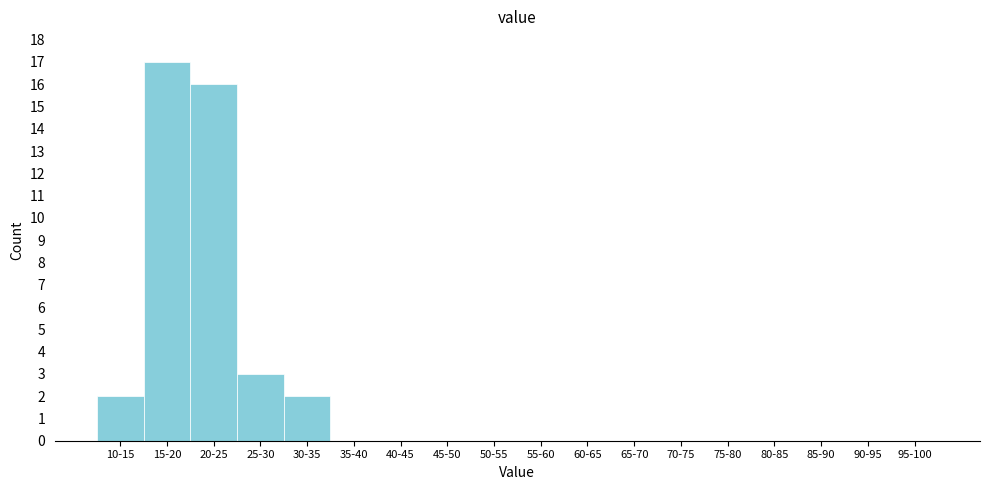

Reading right to left, list all the values displayed in this chart.

95-100=0	90-95=0	85-90=0	80-85=0	75-80=0	70-75=0	65-70=0	60-65=0	55-60=0	50-55=0	45-50=0	40-45=0	35-40=0	30-35=2	25-30=3	20-25=16	15-20=17	10-15=2